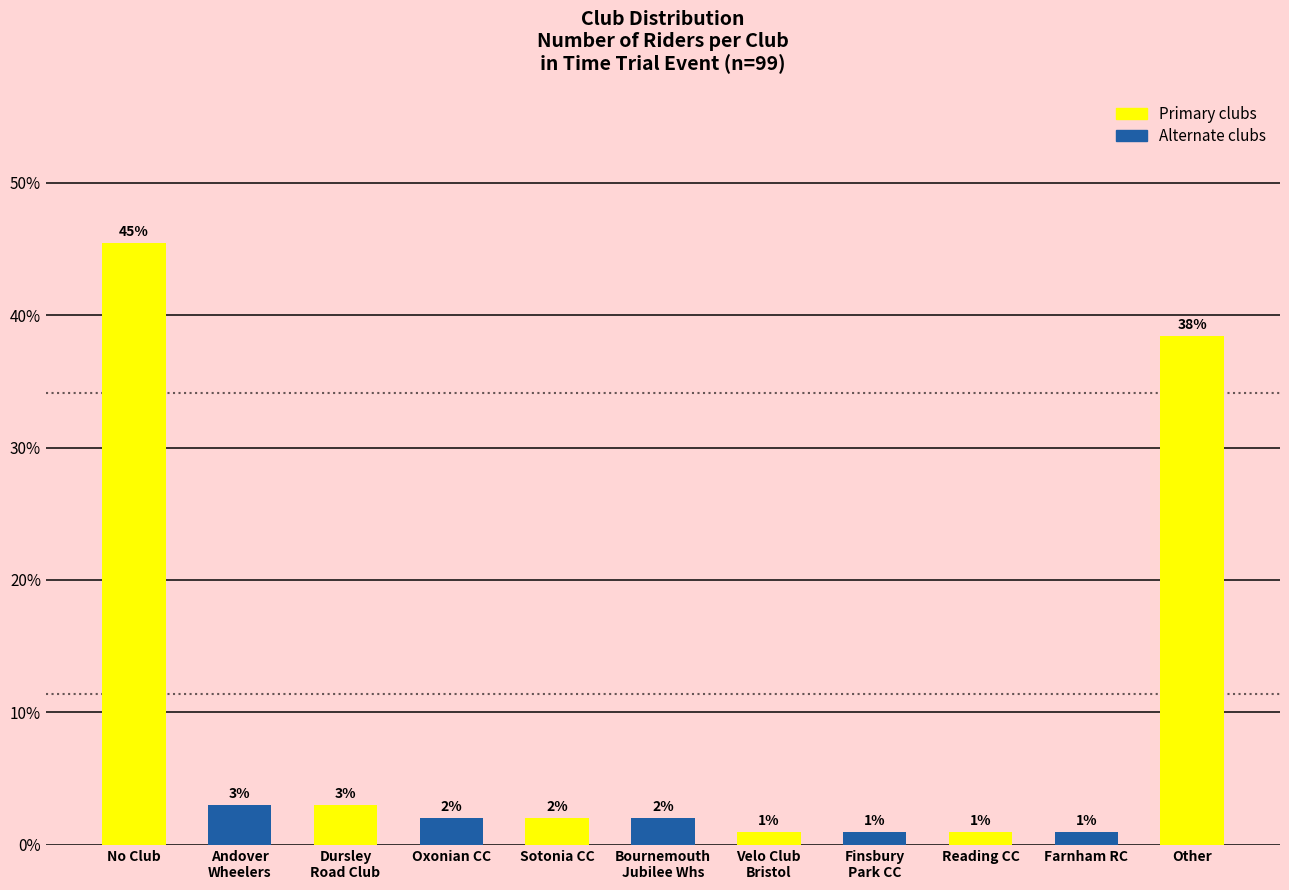

What value does the data have at Farnham RC?

1.0